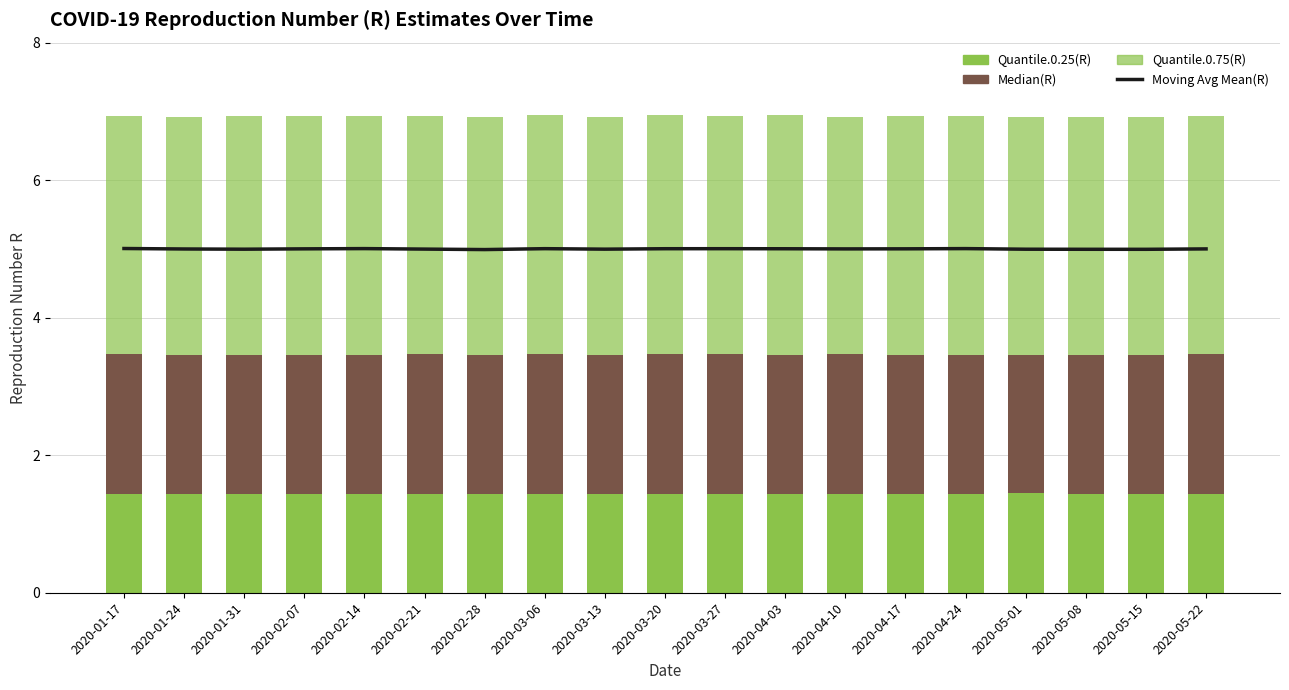

Is it true that Moving Avg Mean(R) equals 5.0 at 2020-03-20?

True